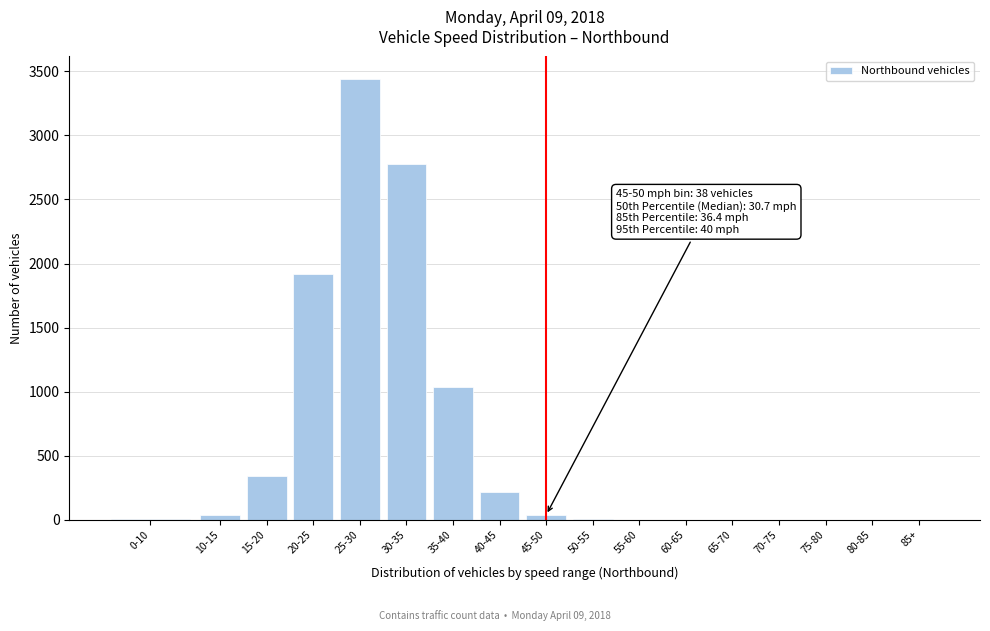

What is the maximum value shown in the chart?

3444